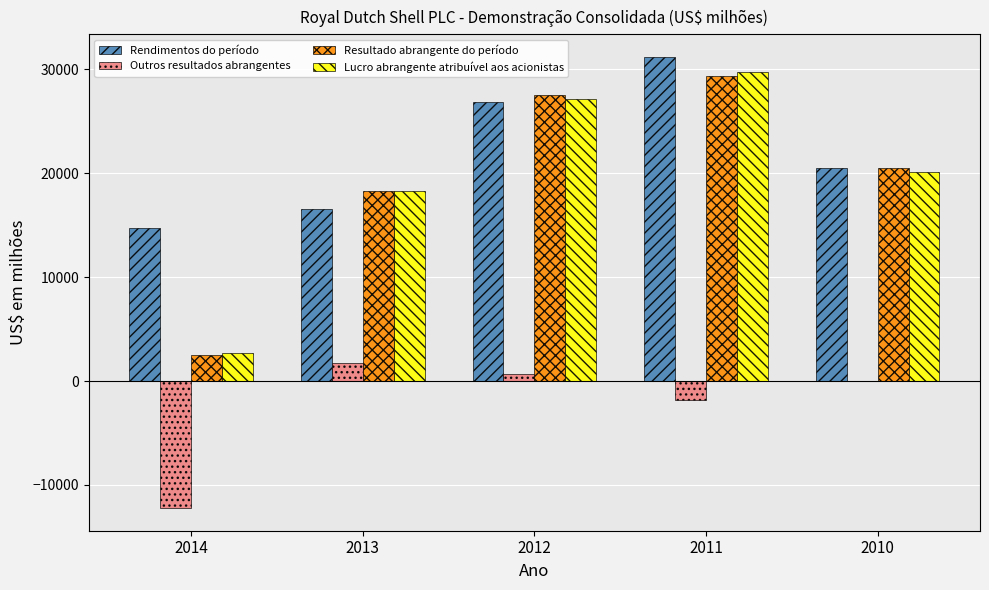

True or false: Outros resultados abrangentes has a value of -1806 at 2011.

True